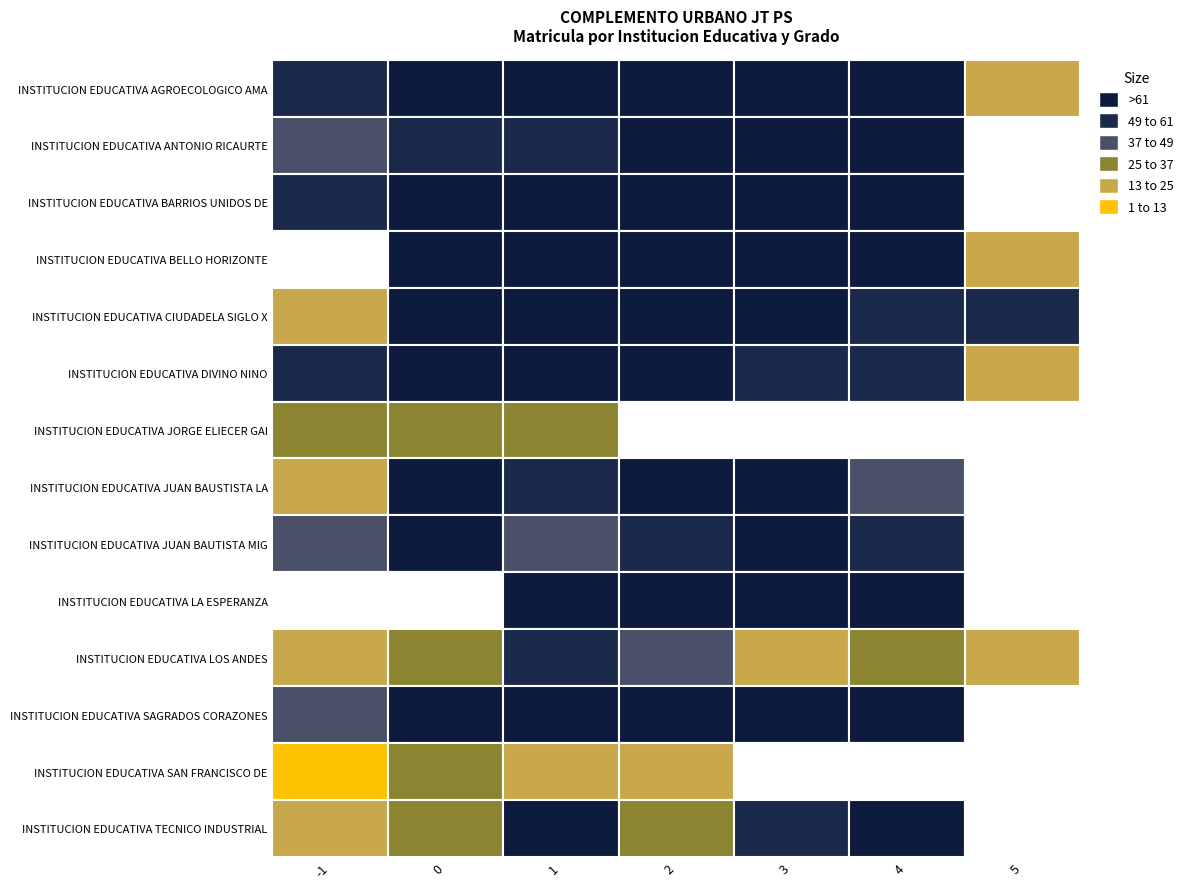

List the series in order of their peak value, highest first.

INSTITUCION EDUCATIVA LA ESPERANZA, INSTITUCION EDUCATIVA AGROECOLOGICO AMA, INSTITUCION EDUCATIVA BARRIOS UNIDOS DE, INSTITUCION EDUCATIVA BELLO HORIZONTE, INSTITUCION EDUCATIVA SAGRADOS CORAZONES, INSTITUCION EDUCATIVA ANTONIO RICAURTE, INSTITUCION EDUCATIVA CIUDADELA SIGLO X, INSTITUCION EDUCATIVA JUAN BAUSTISTA LA, INSTITUCION EDUCATIVA DIVINO NINO, INSTITUCION EDUCATIVA TECNICO INDUSTRIAL, INSTITUCION EDUCATIVA JUAN BAUTISTA MIG, INSTITUCION EDUCATIVA LOS ANDES, INSTITUCION EDUCATIVA JORGE ELIECER GAI, INSTITUCION EDUCATIVA SAN FRANCISCO DE